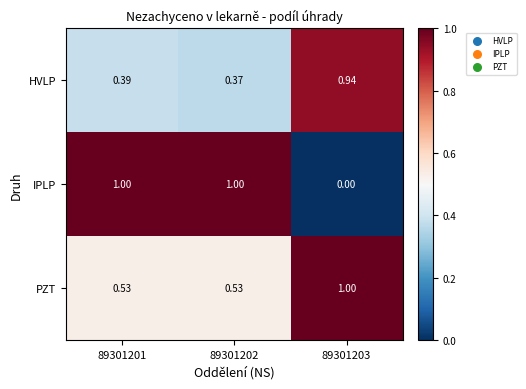

Between 89301202 and 89301203, which series saw the biggest shift?

IPLP